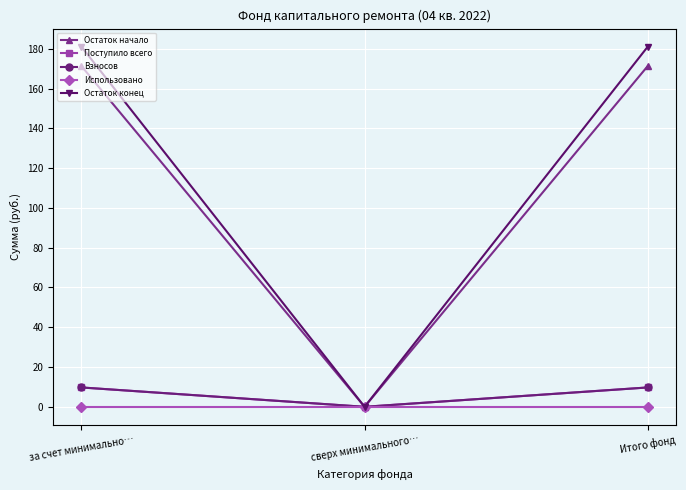

Which series changed the most between сверх минимального… and Итого фонд?

Остаток конец